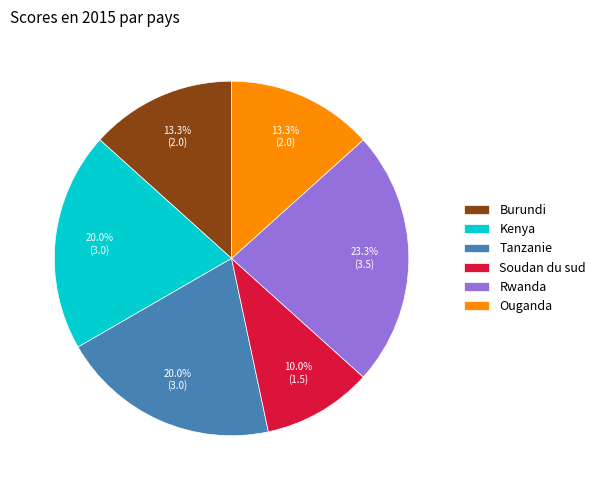

To the nearest percent, what is the difference between the largest and smallest slice percentages?

13%